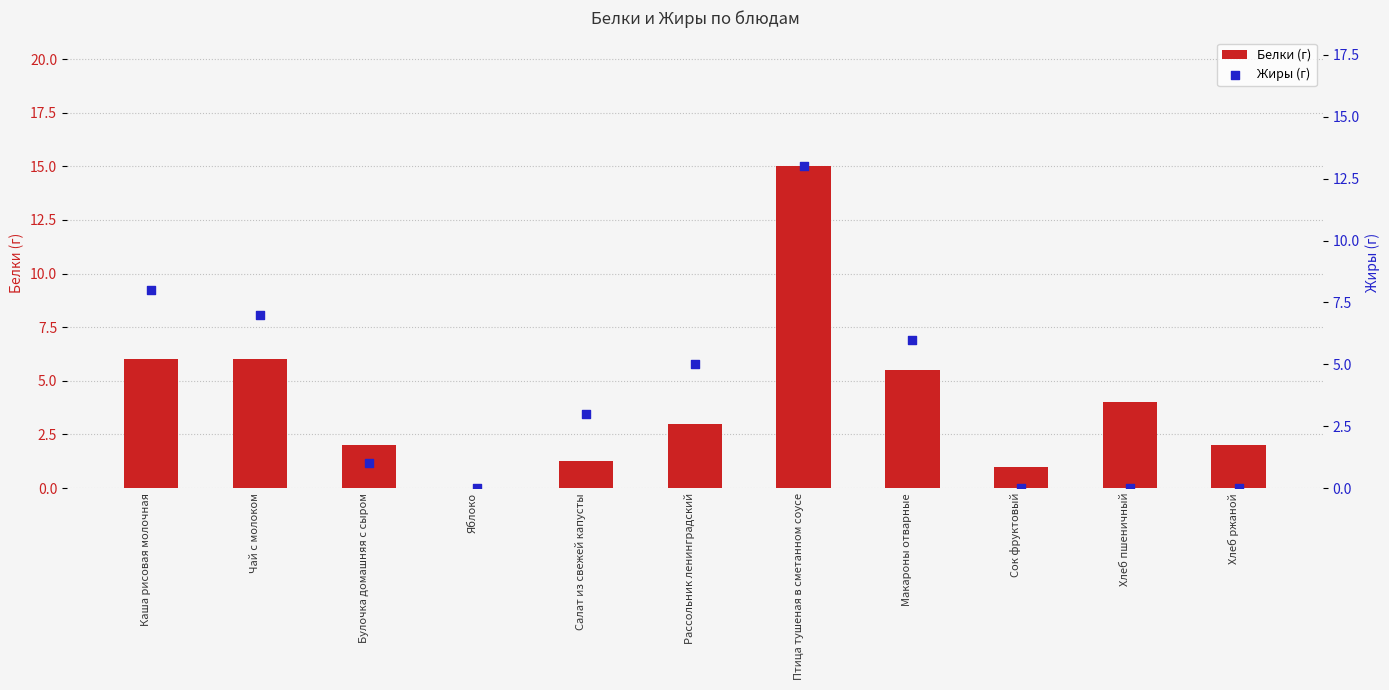

Which series has the largest total across all categories?

Белки (г)